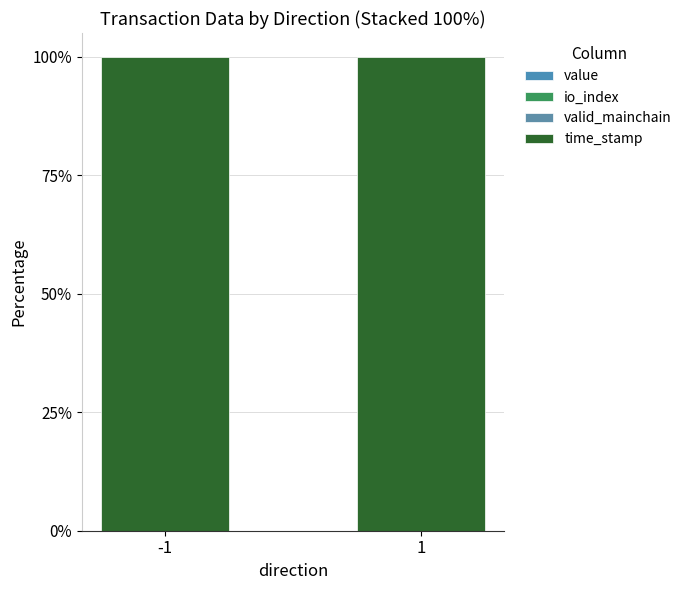

What is the total value across all series at -1?

100.0